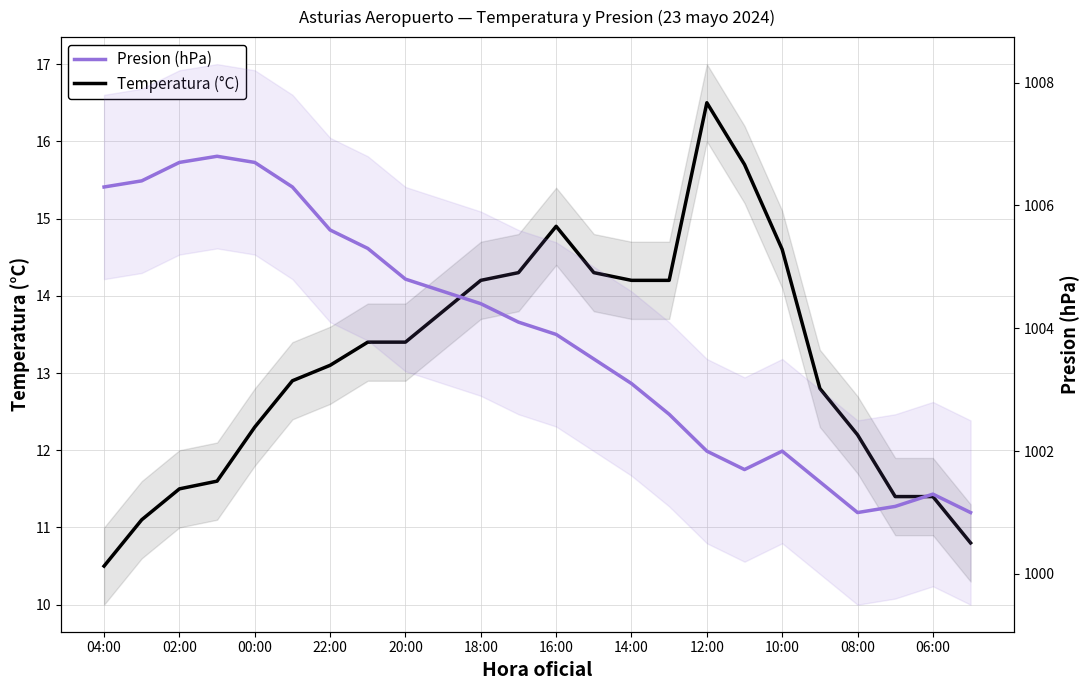

How many lines are shown in the chart?

2